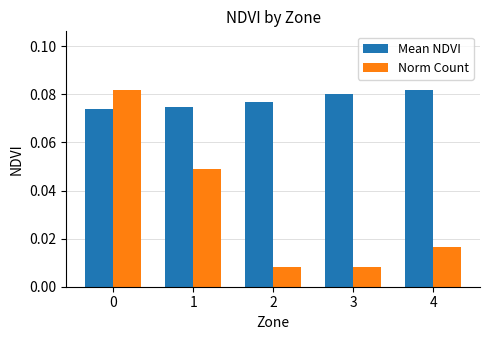

Count the Norm Count values in the range 0 to 1.

5